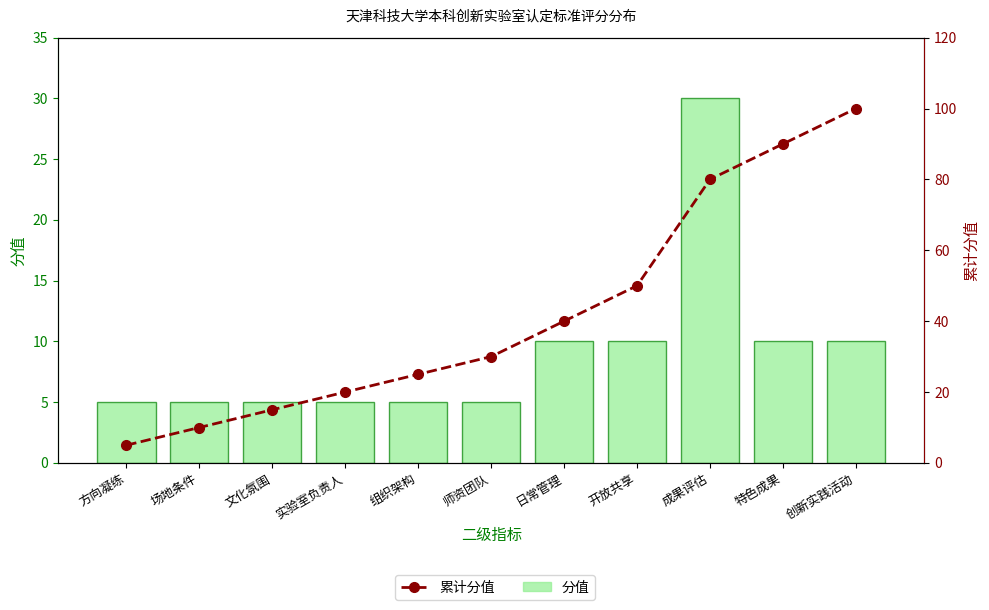

Which series has the widest spread of values?

累计分值